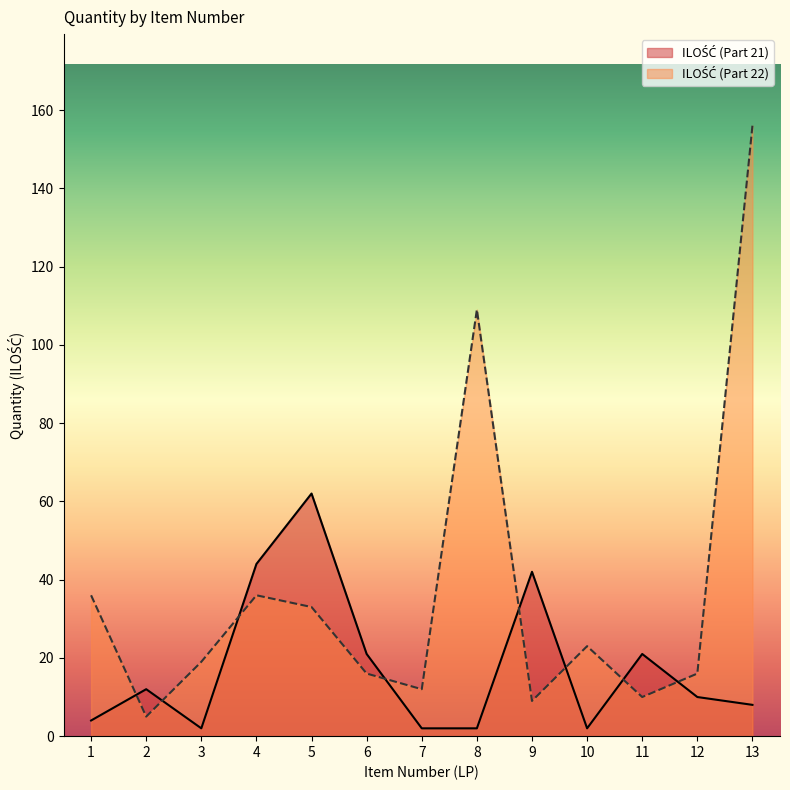

Which series has the largest total across all categories?

ILOŚĆ (Part 22)